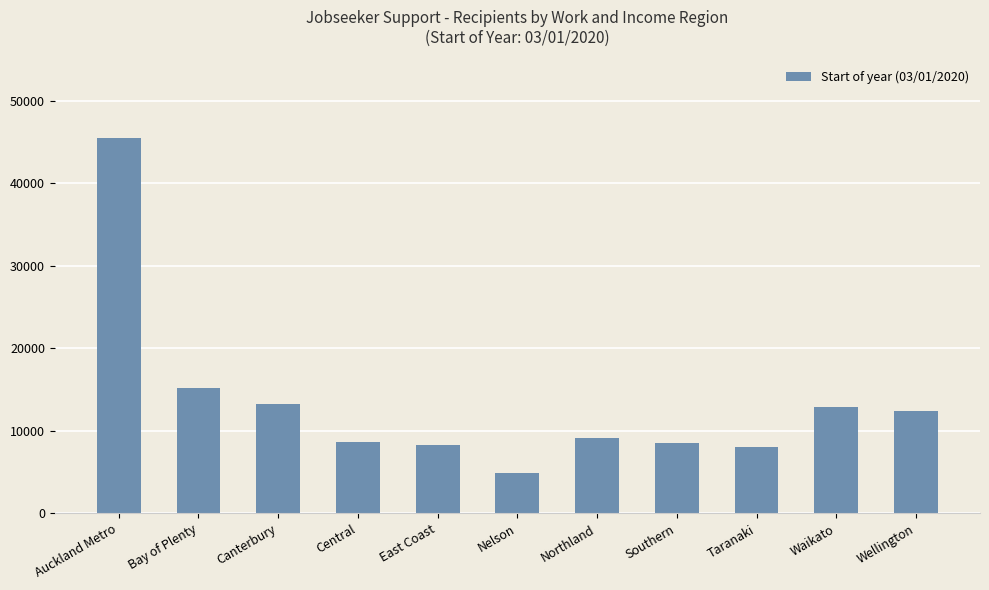

What is the ratio of the value at Northland to the value at Nelson?

1.9